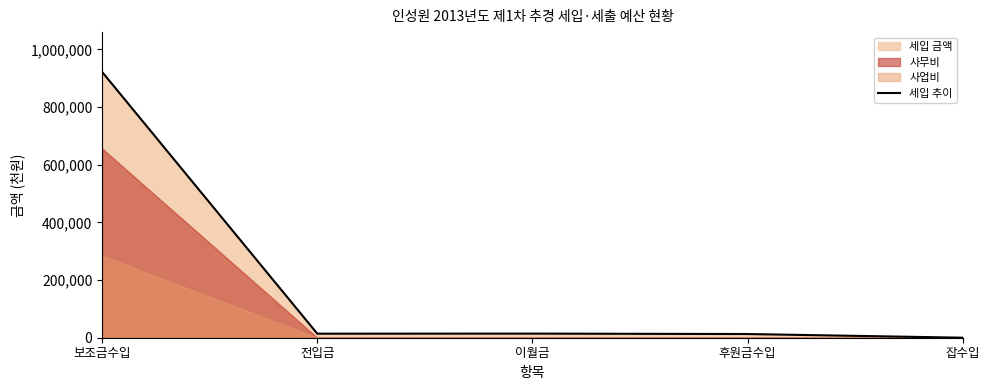

What is the greatest value displayed?

921475